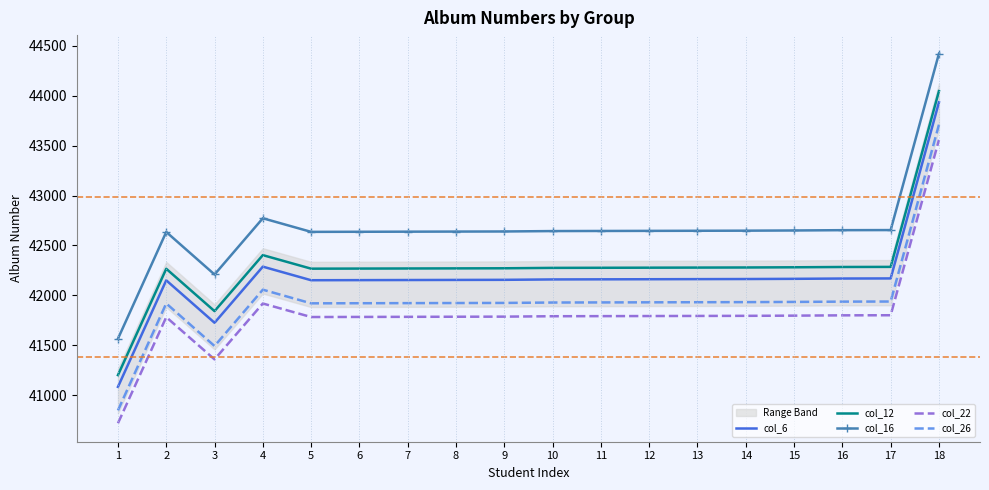

How many data points does each series have?

18